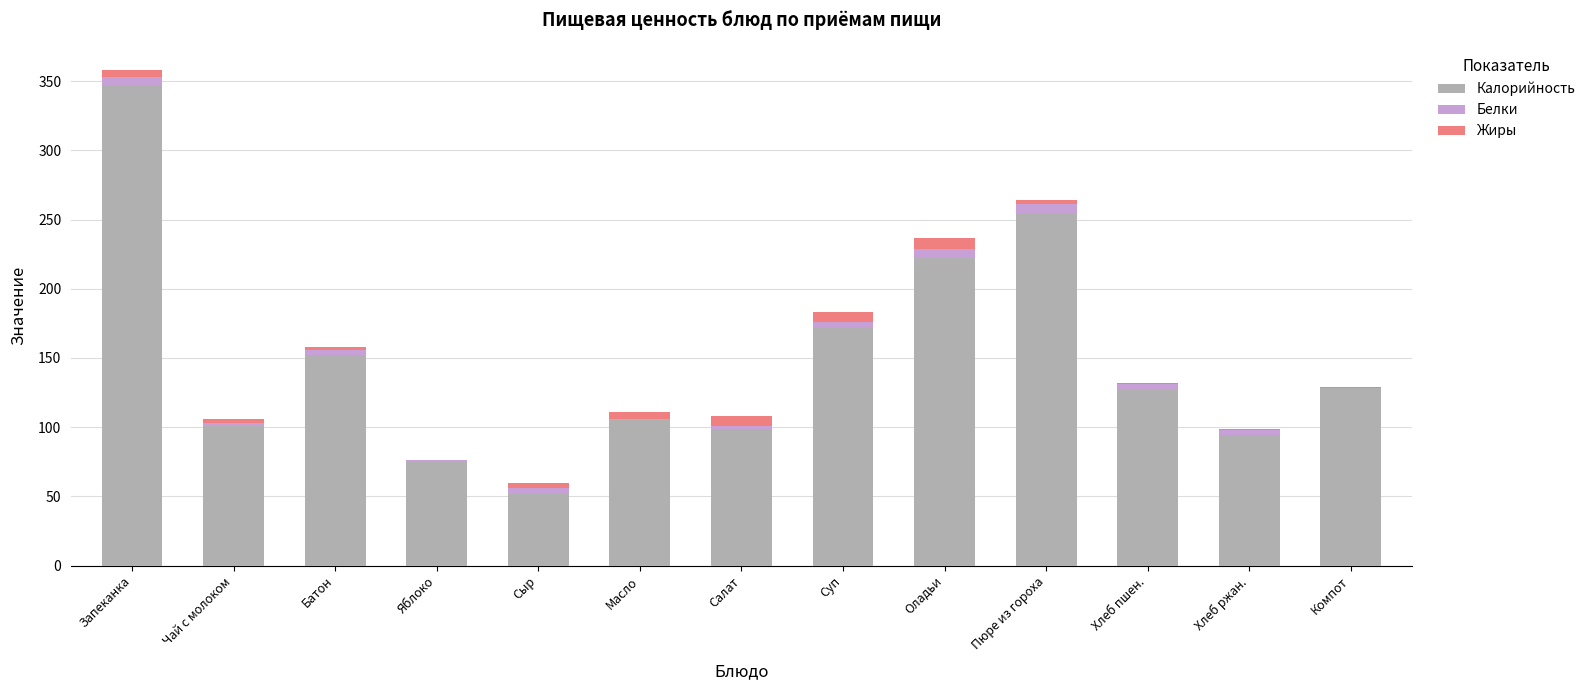

At which category is the sum across all series the highest?

Запеканка